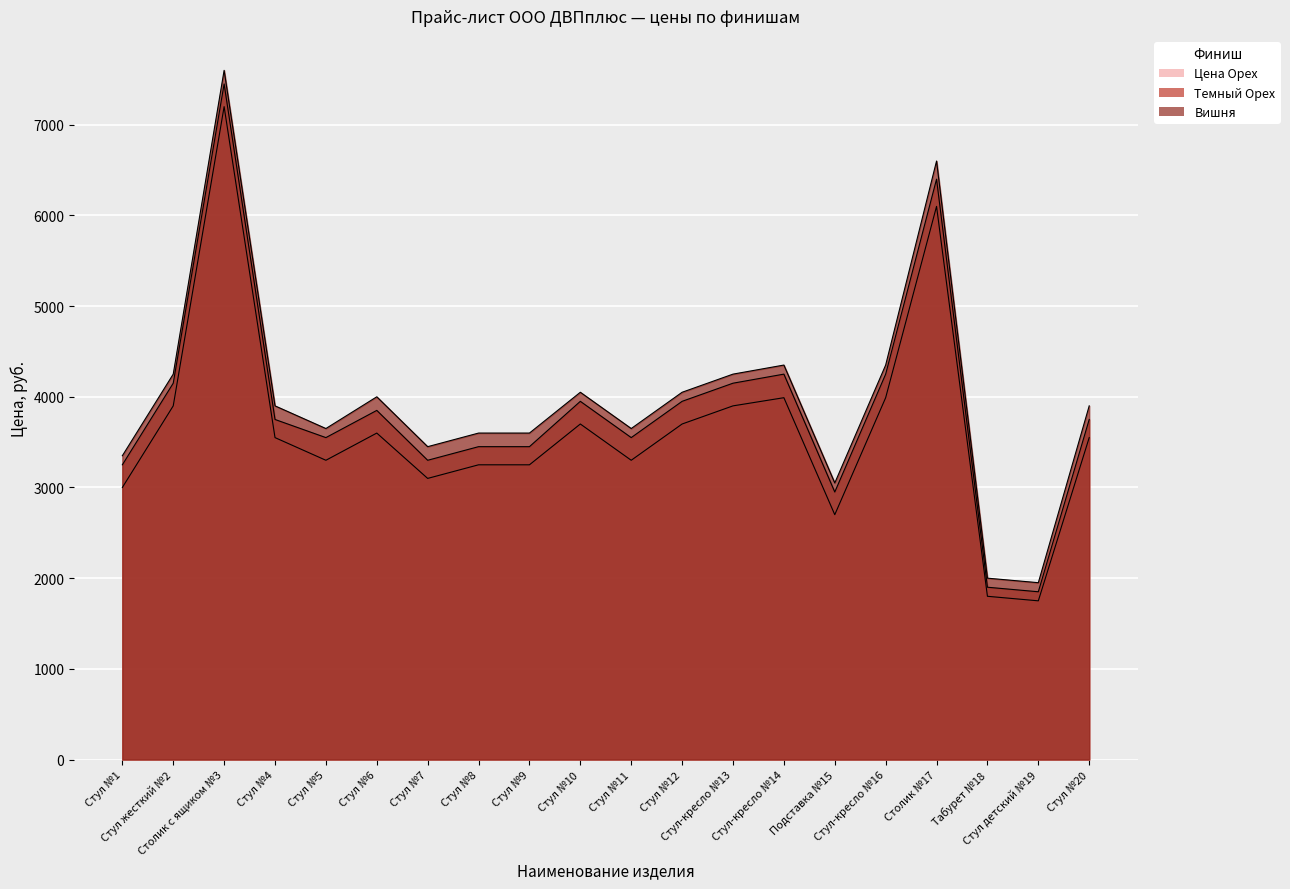

Reading right to left, list all the values displayed in this chart.

Цена Орех: 3550	1750	1800	6100	3990	2700	3990	3900	3700	3300	3700	3250	3250	3100	3600	3300	3550	7200	3900	3000
Темный Орех: 3750	1850	1900	6400	4250	2950	4250	4150	3950	3550	3950	3450	3450	3300	3850	3550	3750	7450	4150	3250
Вишня: 3900	1950	2000	6600	4350	3050	4350	4250	4050	3650	4050	3600	3600	3450	4000	3650	3900	7600	4250	3350